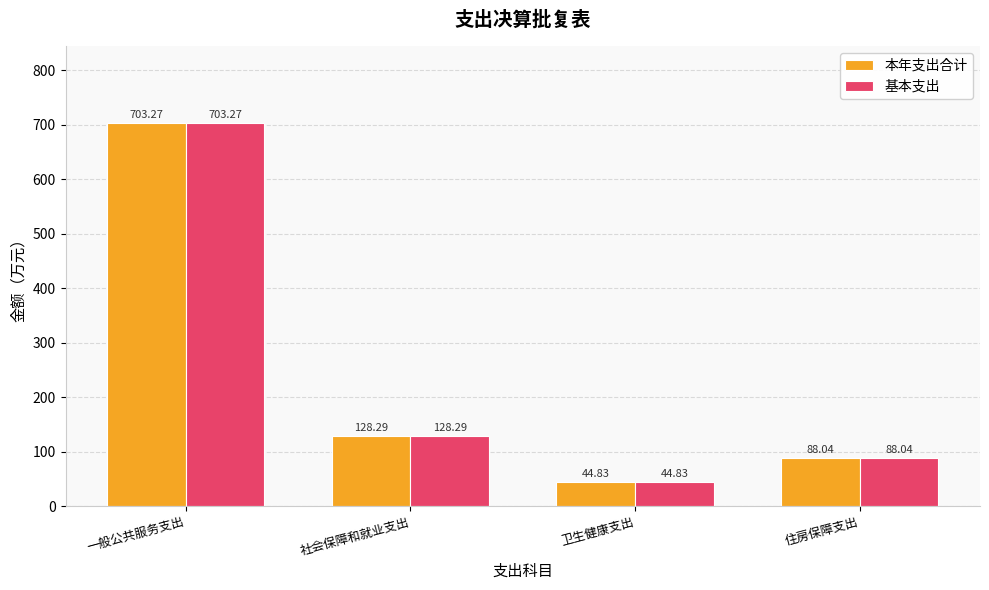

At which category is the sum across all series the highest?

一般公共服务支出